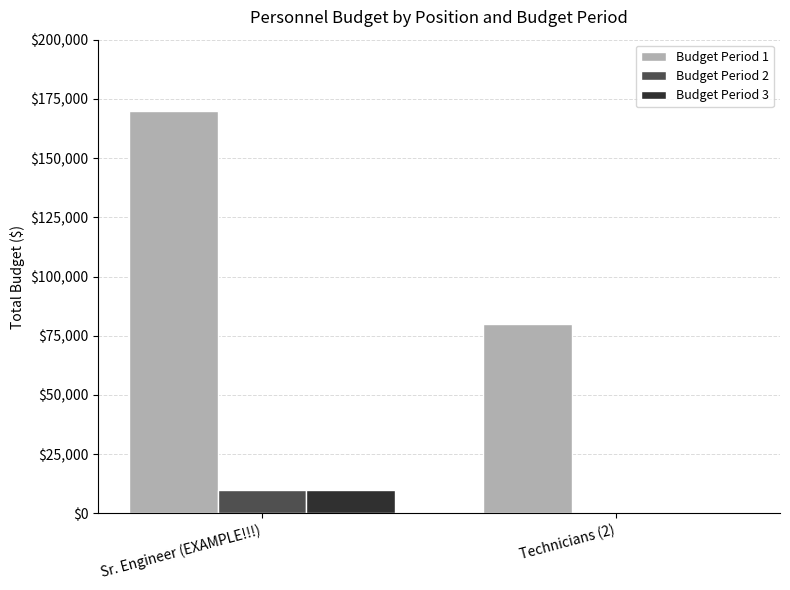

Which series has the largest total across all categories?

Budget Period 1